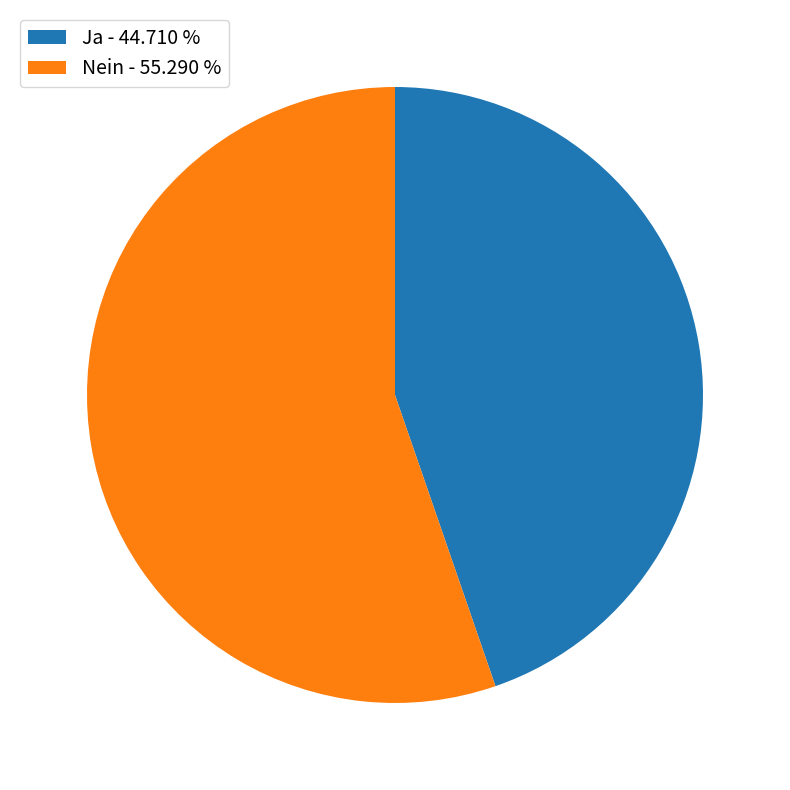

Combined, do Ja - 44.710 % and Nein - 55.290 % account for over 50%?

Yes